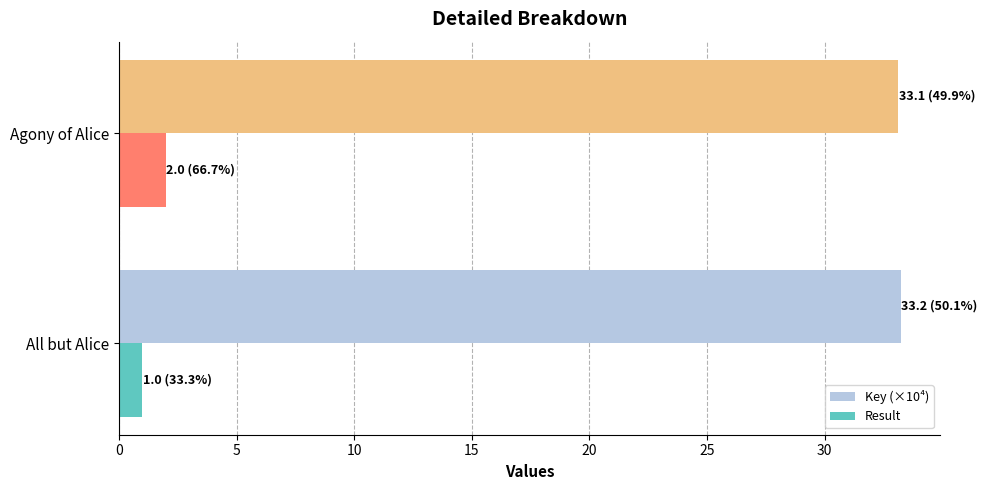

Is the value of Key (×10⁴) at All but Alice greater than the value of Result at Agony of Alice?

Yes